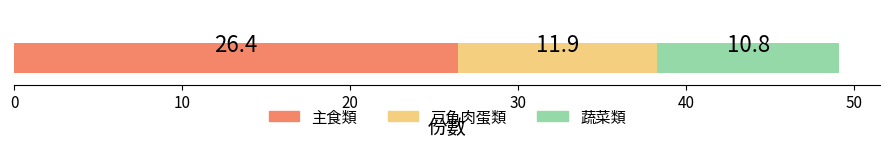

What is the lowest value of the 主食類 series?

26.4